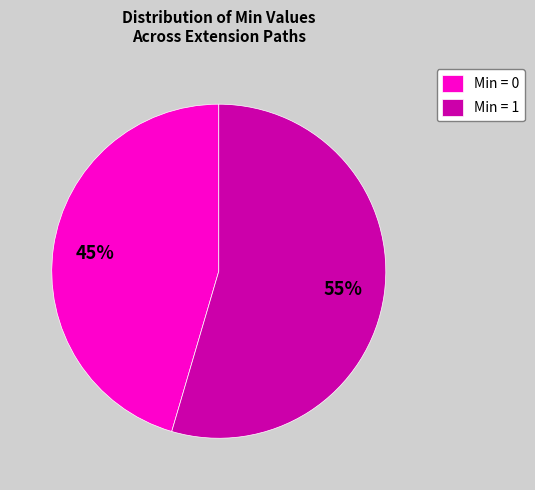

Does any single category account for the majority?

Yes